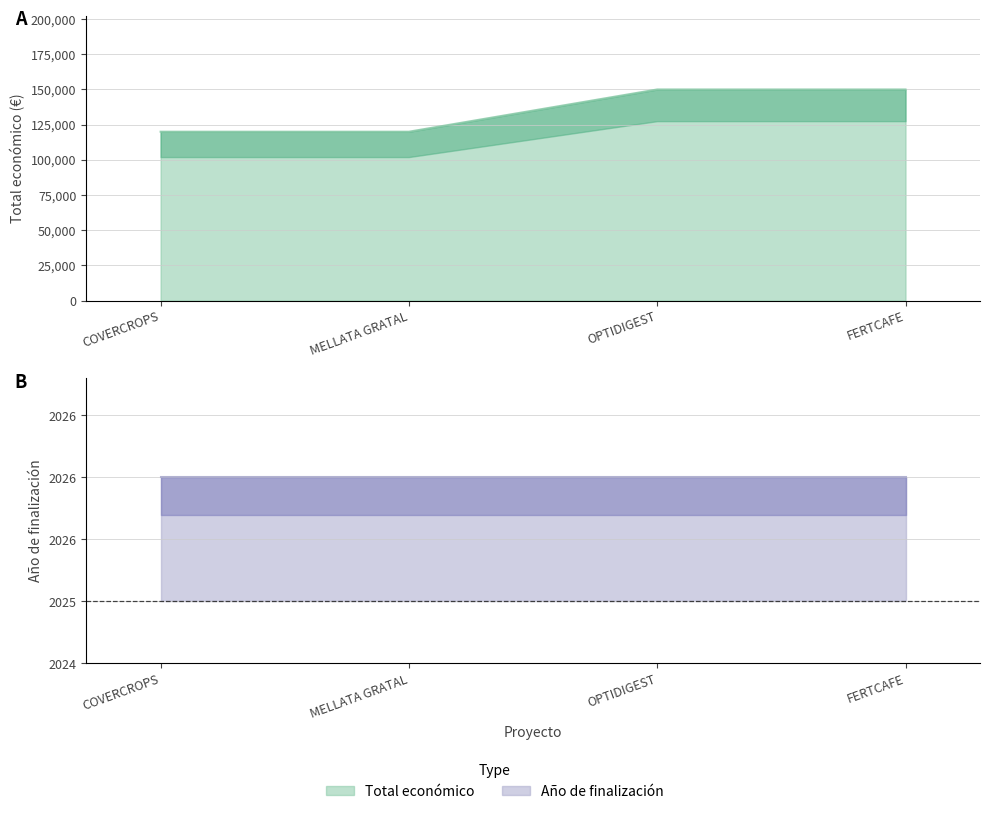

What is the maximum value shown in the chart?

150000